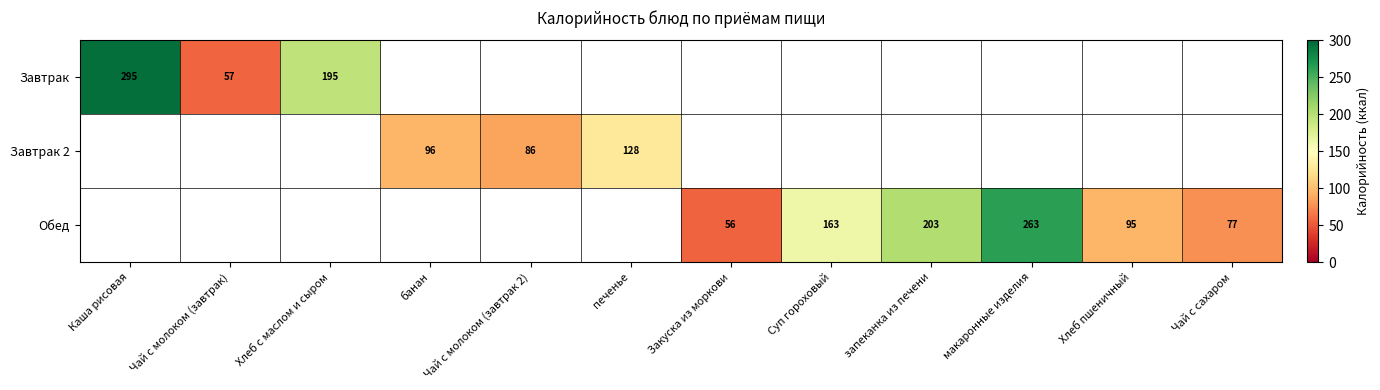

Count the number of data series in this chart.

3